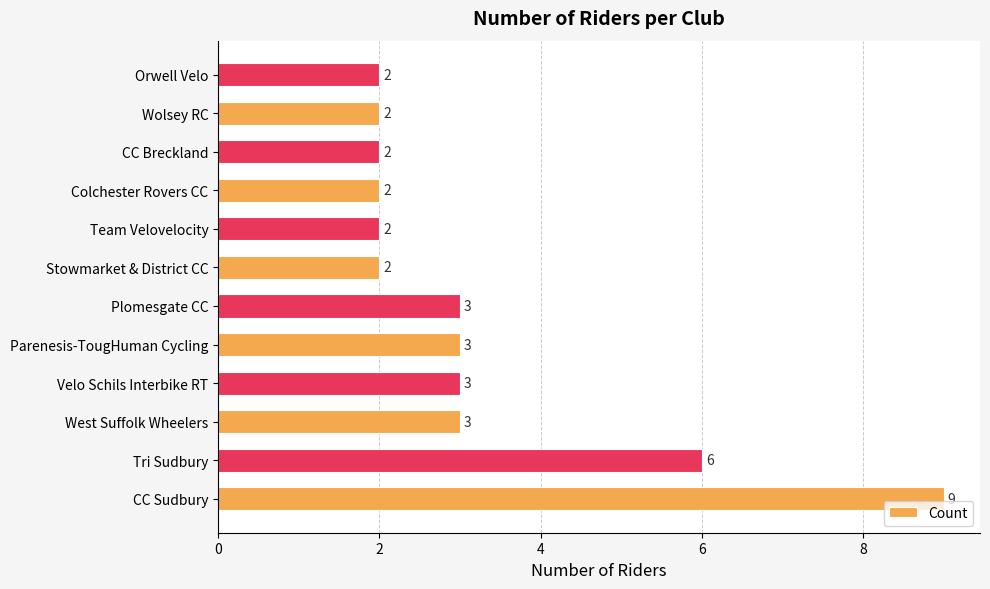

The value at Stowmarket & District CC is 2. True or false?

True